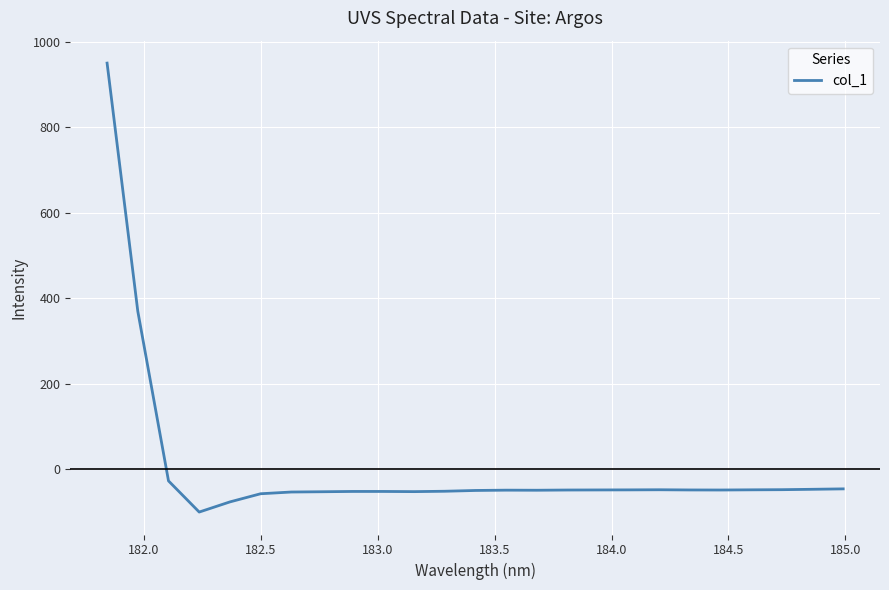

What is the difference between the maximum and minimum values?

1050.4